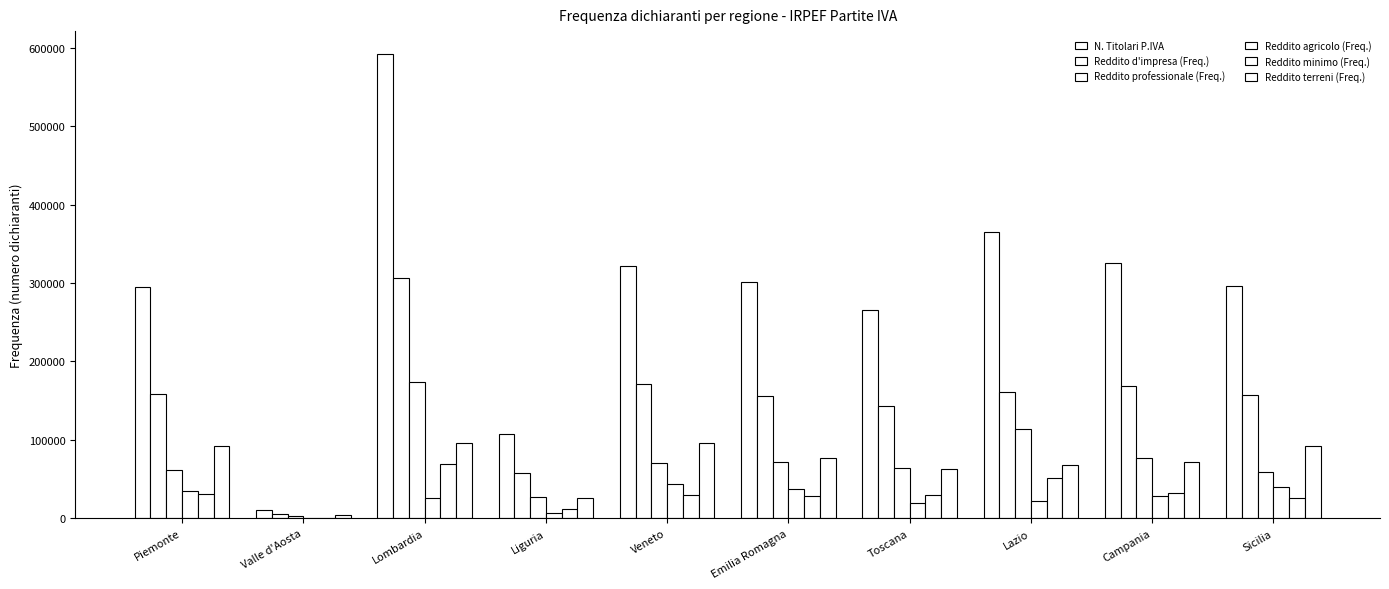

What is the approximate value of Reddito d'impresa (Freq.) at Veneto?

170847